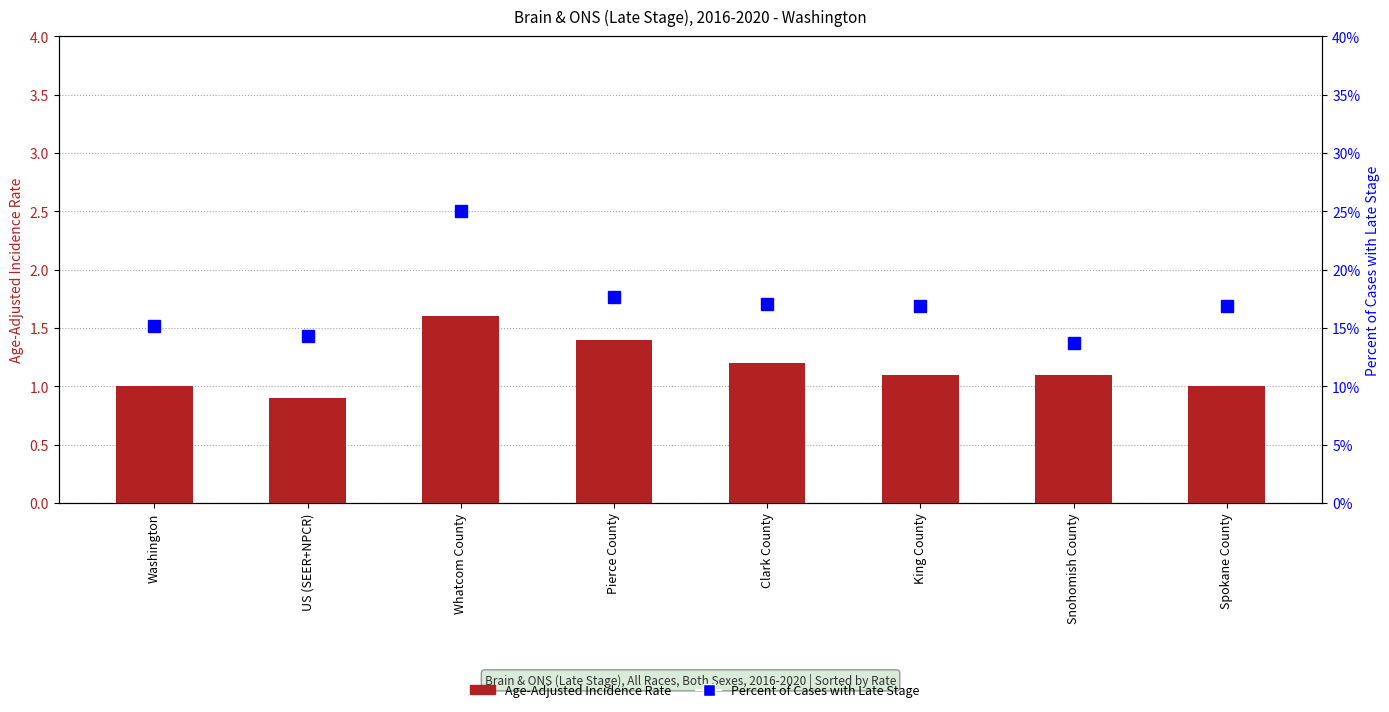

Reading left to right, what are all the values shown in this chart?

Age-Adjusted Incidence Rate: 1.0	0.9	1.6	1.4	1.2	1.1	1.1	1.0
Percent of Cases with Late Stage: 15.2	14.3	25.0	17.7	17.1	16.9	13.7	16.9